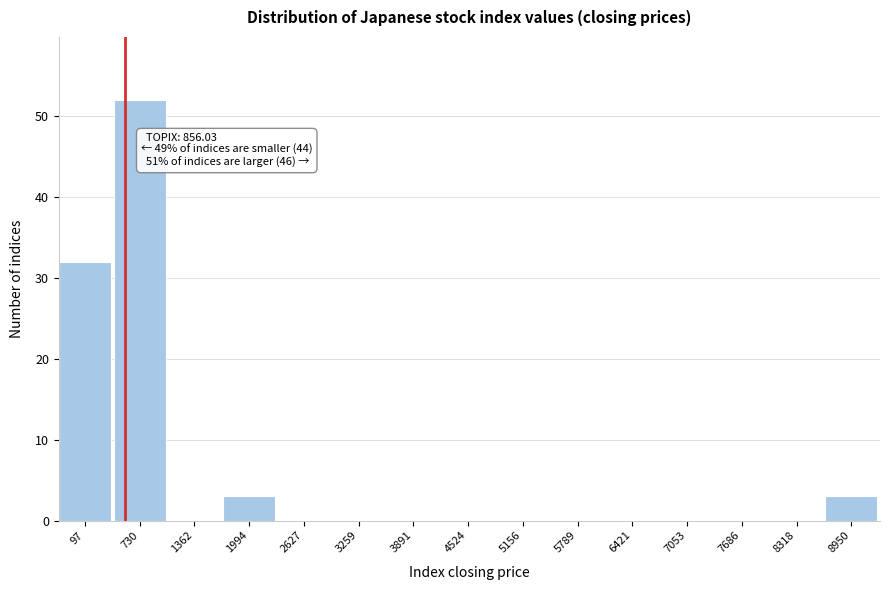

Reading right to left, transcribe all the data shown in this chart.

8950=3	8318=0	7686=0	7053=0	6421=0	5789=0	5156=0	4524=0	3891=0	3259=0	2627=0	1994=3	1362=0	730=52	97=32